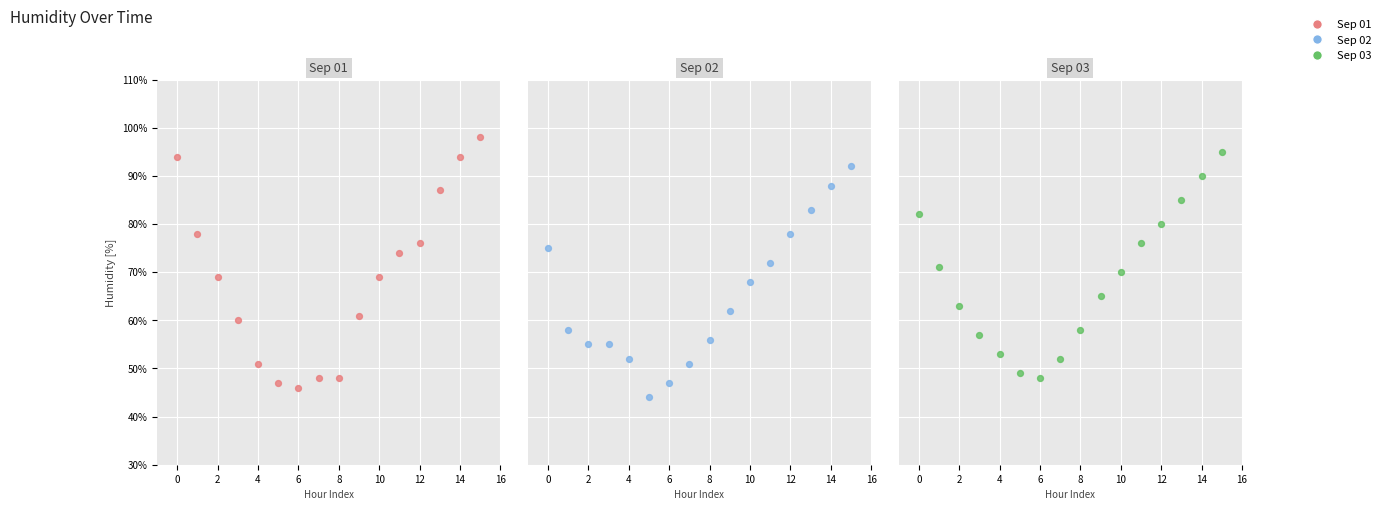

What are all the series names shown in the legend?

Sep 01, Sep 02, Sep 03